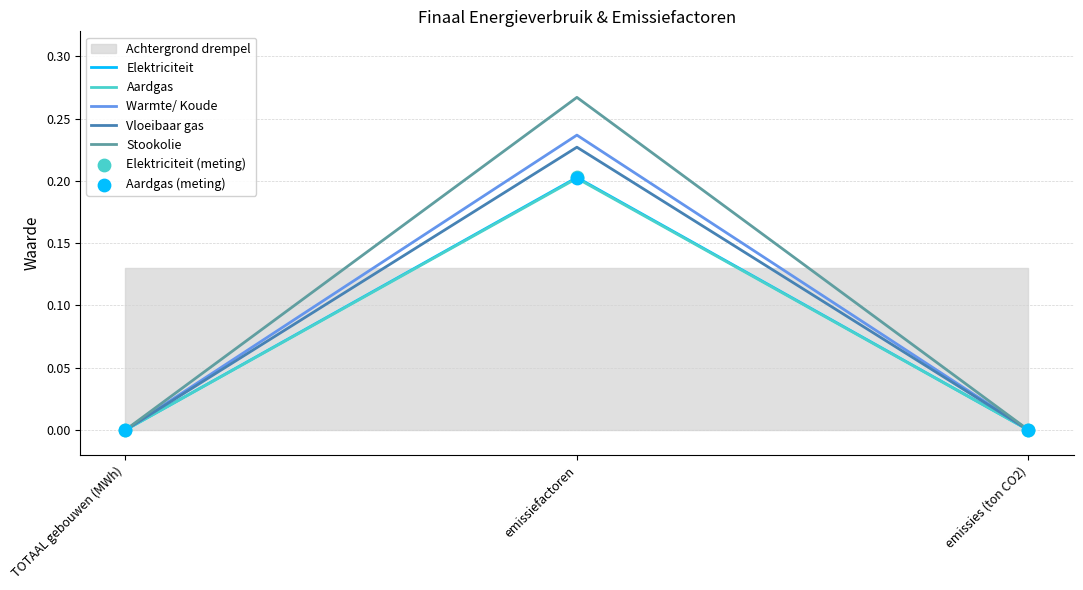

At which category is the sum across all series the highest?

emissiefactoren